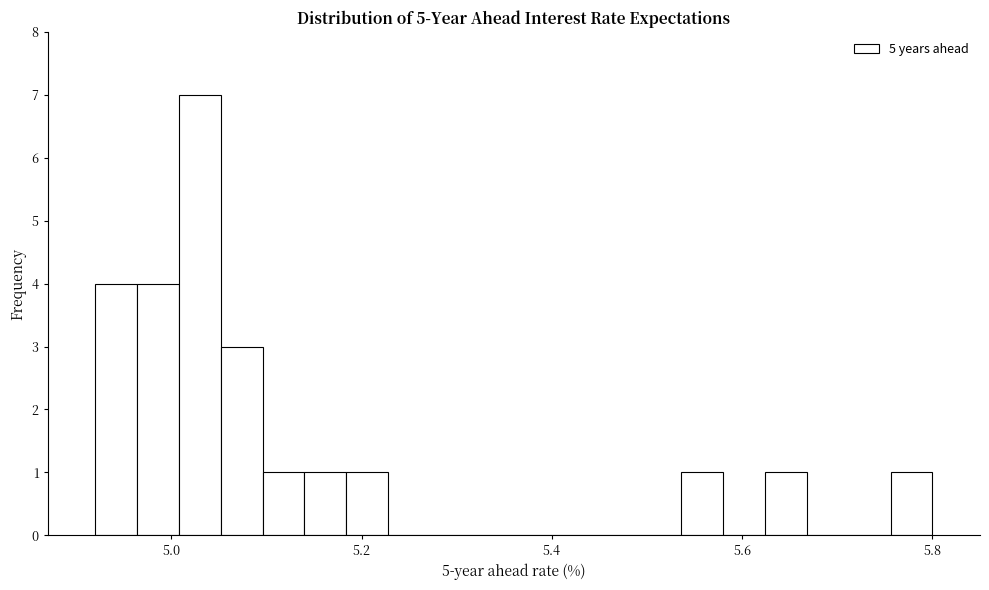

Read against the x-axis, roughly where is the centre of the tallest bar?

5.04